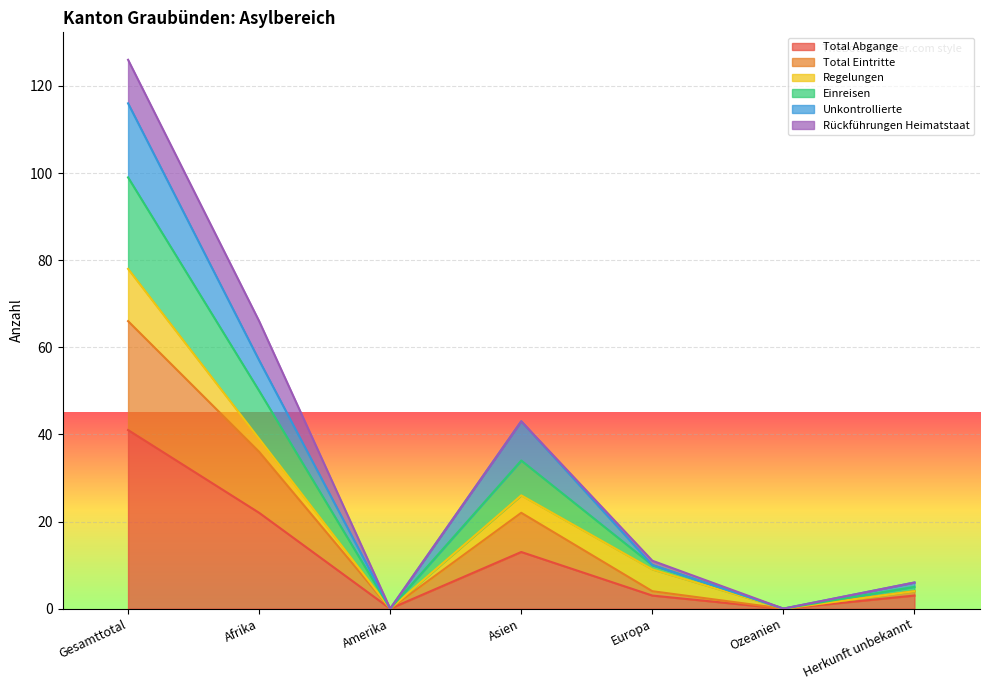

At which category does the chart reach its peak across all series?

Gesamttotal